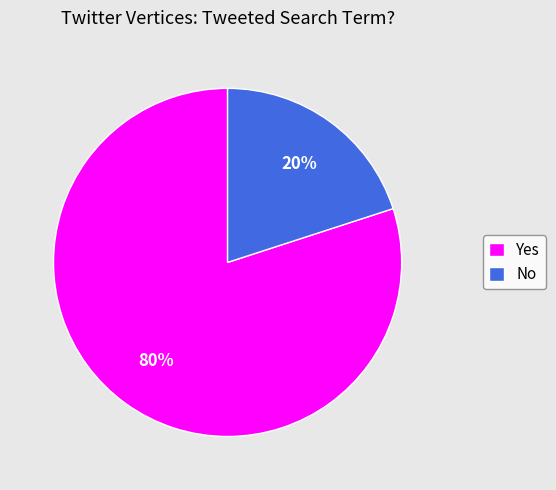

To the nearest percent, what percentage of the pie is No?

20%